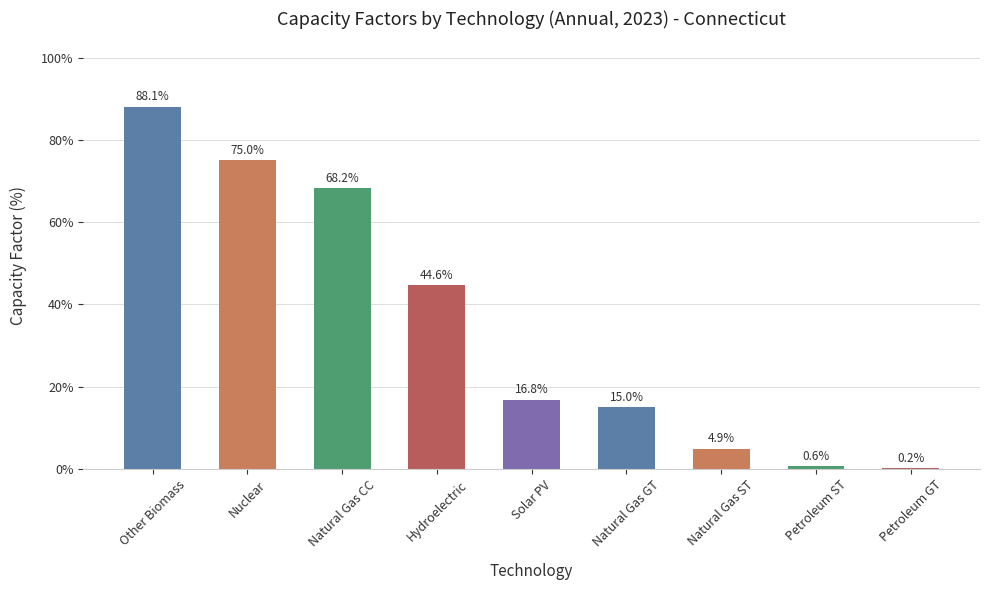

How many series are shown in this chart?

1